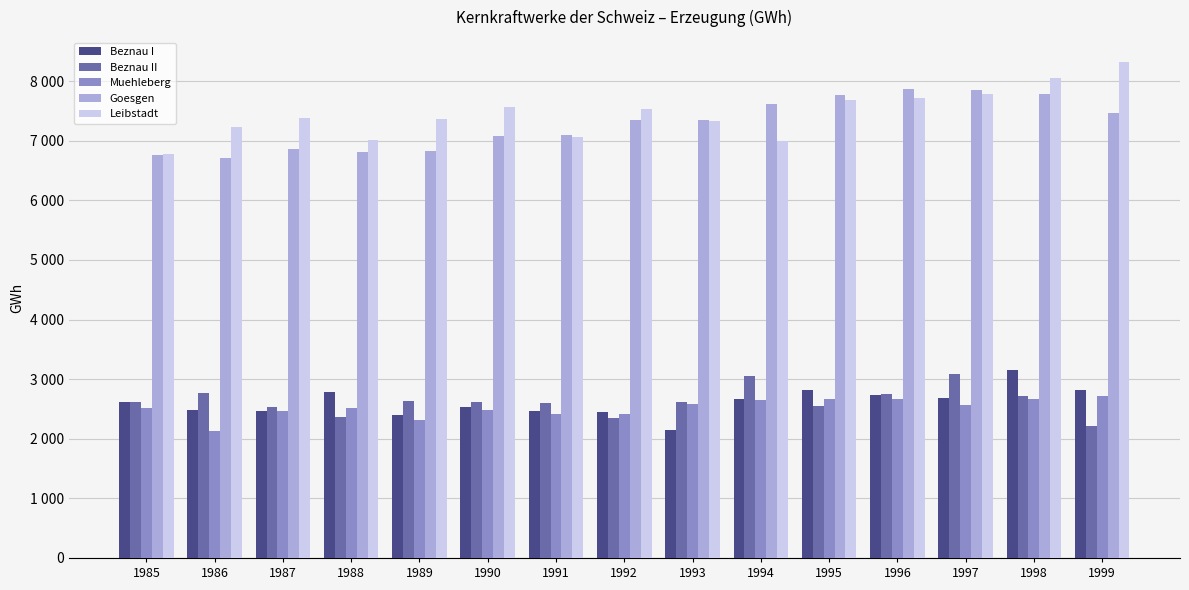

What are all the series names shown in the legend?

Beznau I, Beznau II, Muehleberg, Goesgen, Leibstadt